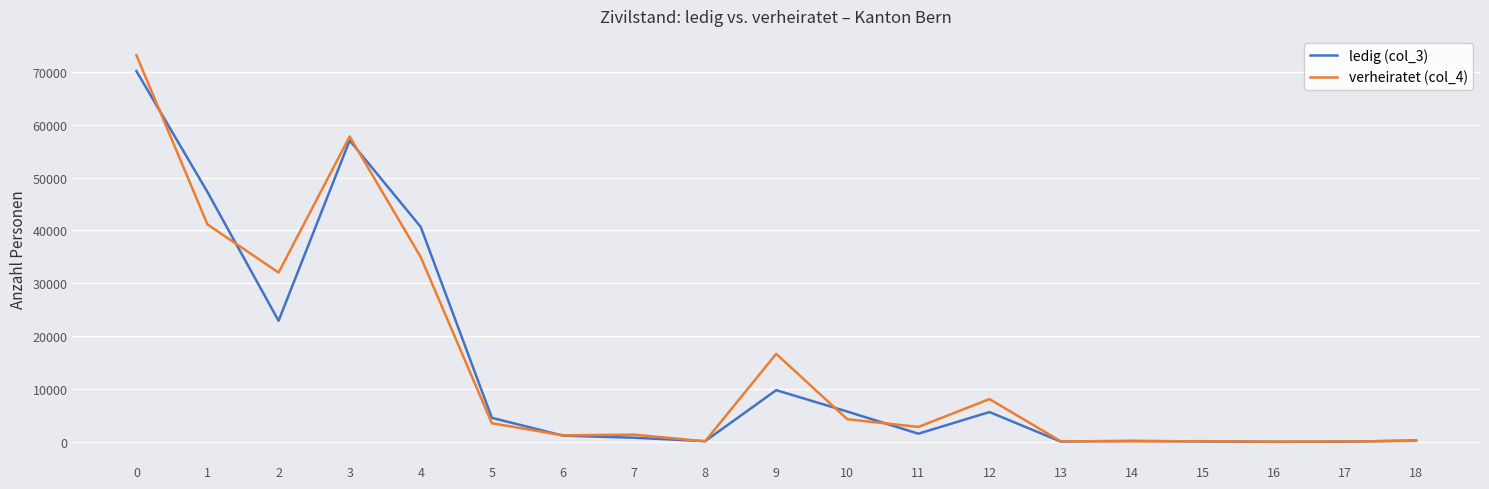

Is it true that verheiratet (col_4) equals 73179 at 0?

True